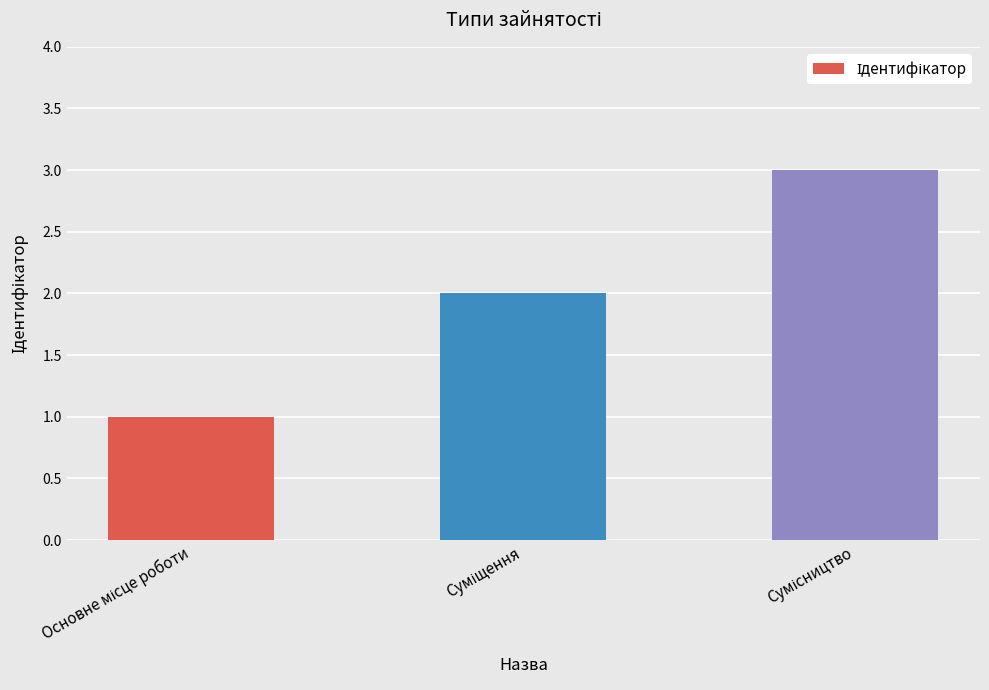

What is the maximum value shown in the chart?

3